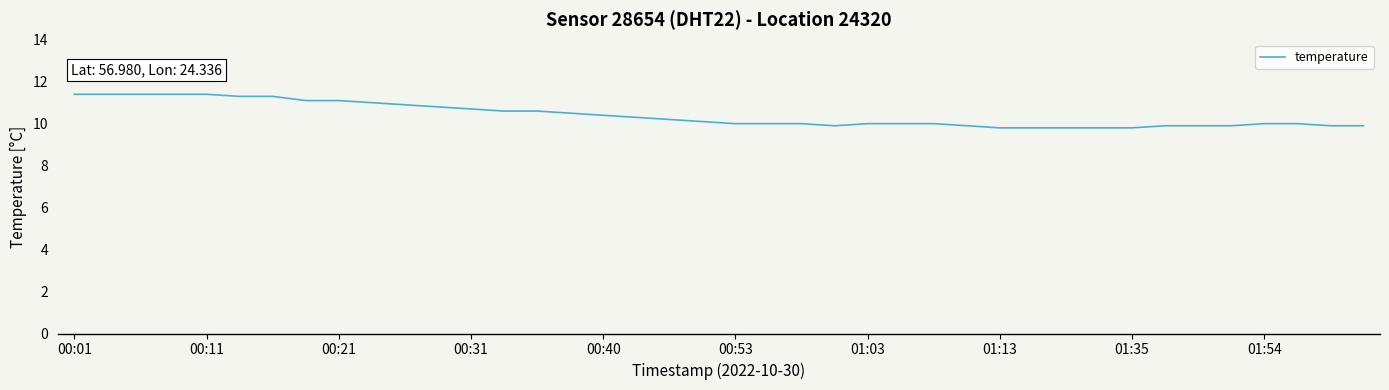

What is the smallest value displayed?

9.8